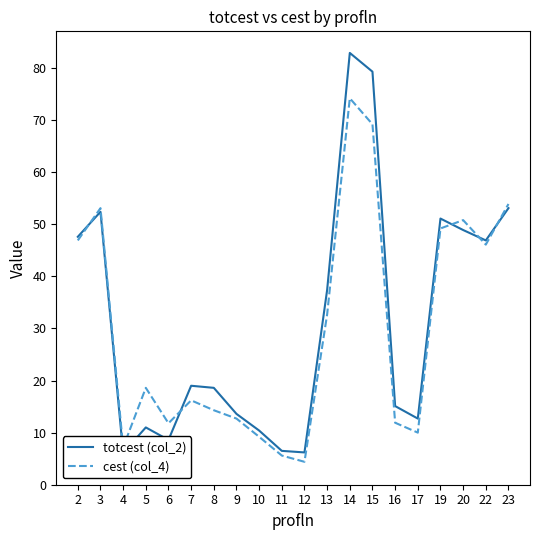

The value of totcest (col_2) at 6 is 8.6. True or false?

True